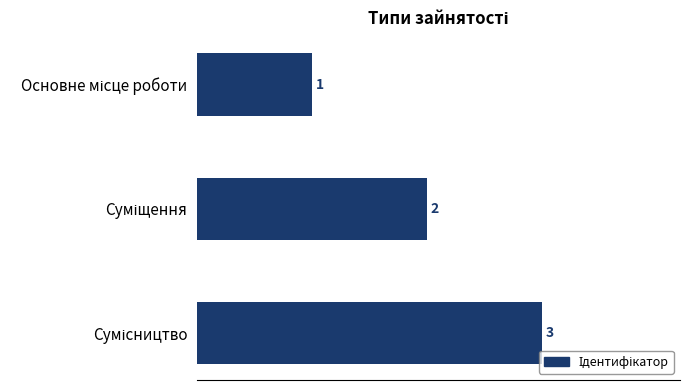

What is the value of the 3rd bar from the top?

3